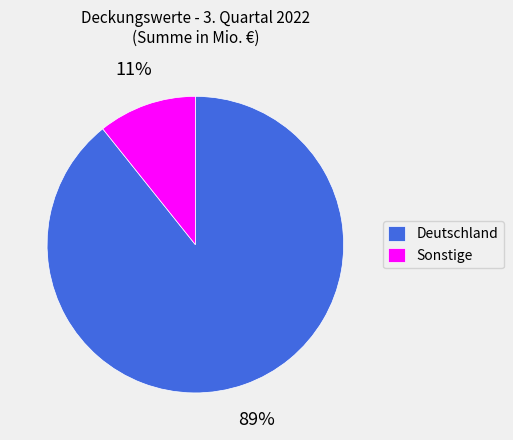

To the nearest percent, what is the combined percentage of Deutschland and Sonstige?

100%